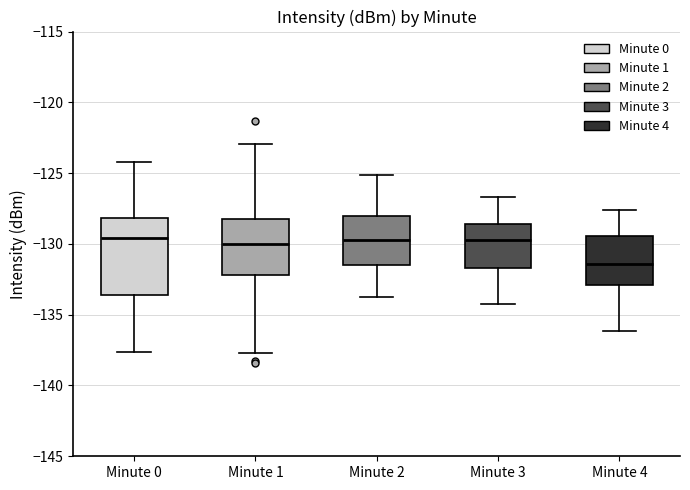

Reading left to right, read every box against the y-axis: the position of its median line, the range the box covers, and the ends of its whiskers. The values are not printed on the chart, so give them approximately, as read against the axis.

Minute 0: median -129.5, box -133.5 to -128.0, whiskers -137.5 to -124.0
Minute 1: median -130.0, box -132.0 to -128.0, whiskers -137.5 to -123.0
Minute 2: median -130.0, box -131.5 to -128.0, whiskers -133.5 to -125.0
Minute 3: median -129.5, box -131.5 to -128.5, whiskers -134.0 to -126.5
Minute 4: median -131.5, box -133.0 to -129.5, whiskers -136.0 to -127.5